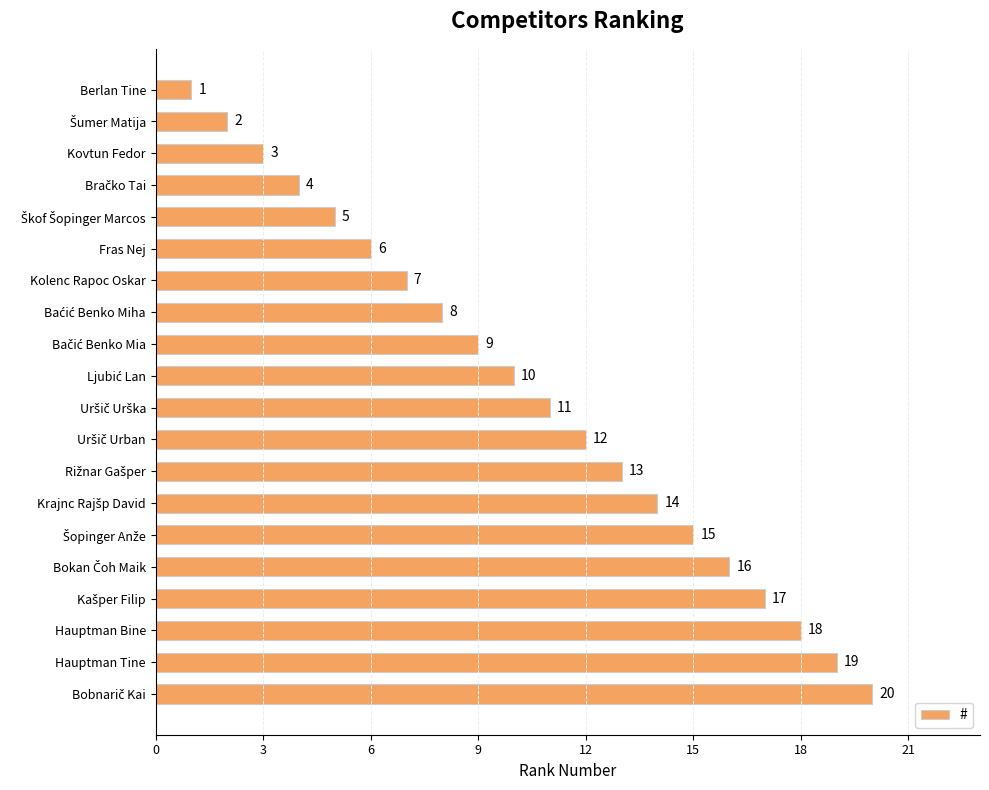

Which label corresponds to the smallest value in the chart?

Berlan Tine